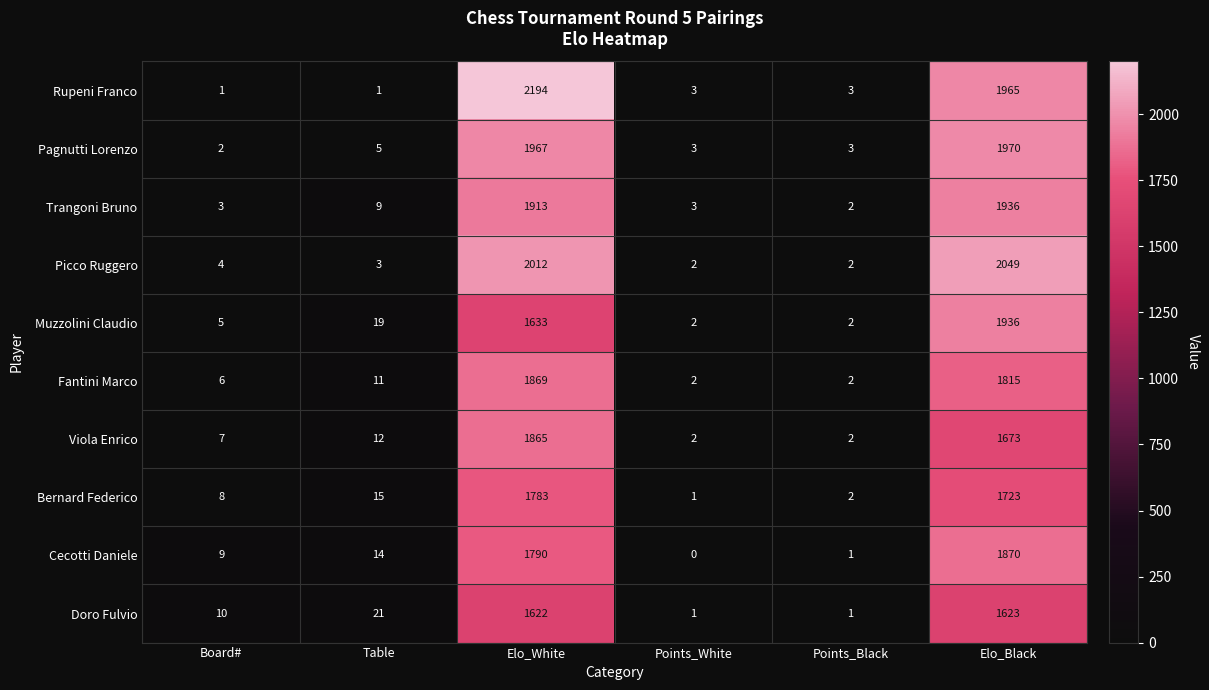

Which series has the largest total across all categories?

Rupeni Franco